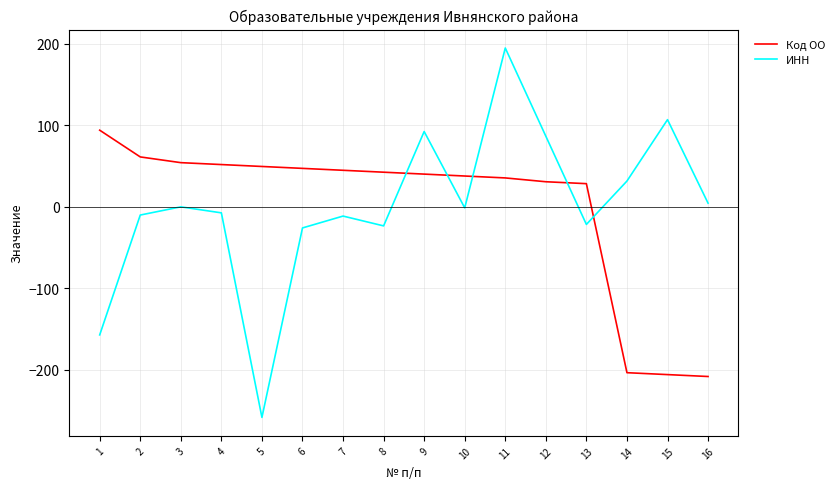

What is the difference between the maximum and minimum values in the ИНН series?

453.4